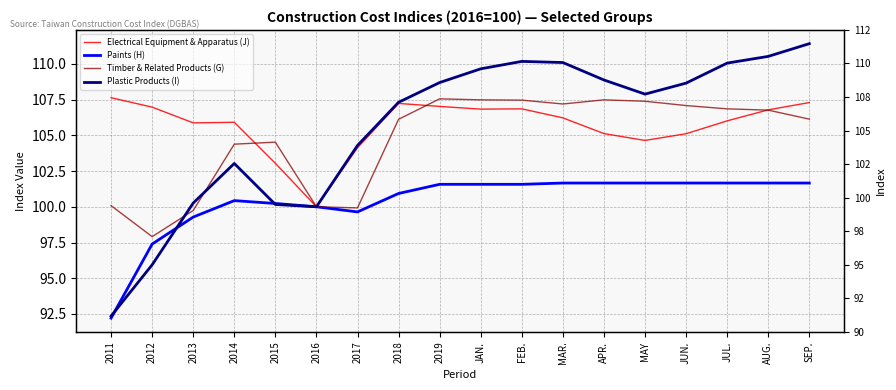

What is the sum of the Paints (H) values at FEB. and SEP.?

203.2